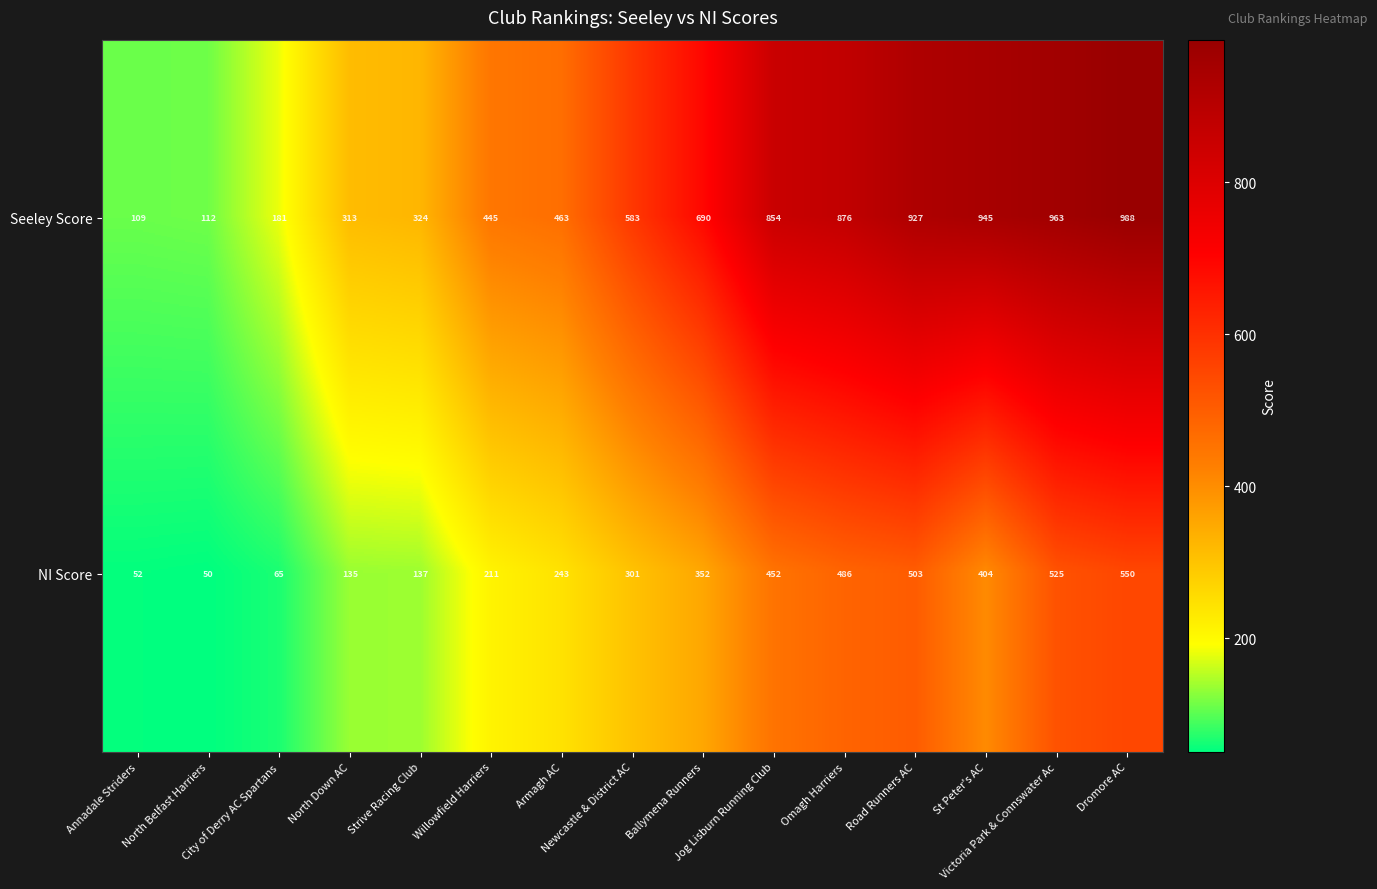

Which series changed the most between Annadale Striders and Willowfield Harriers?

Seeley Score